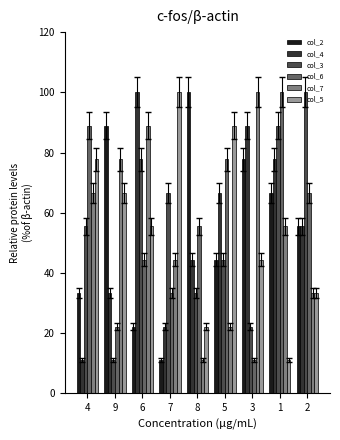

What is the sum of the col_2 values at 8 and 4?

133.3